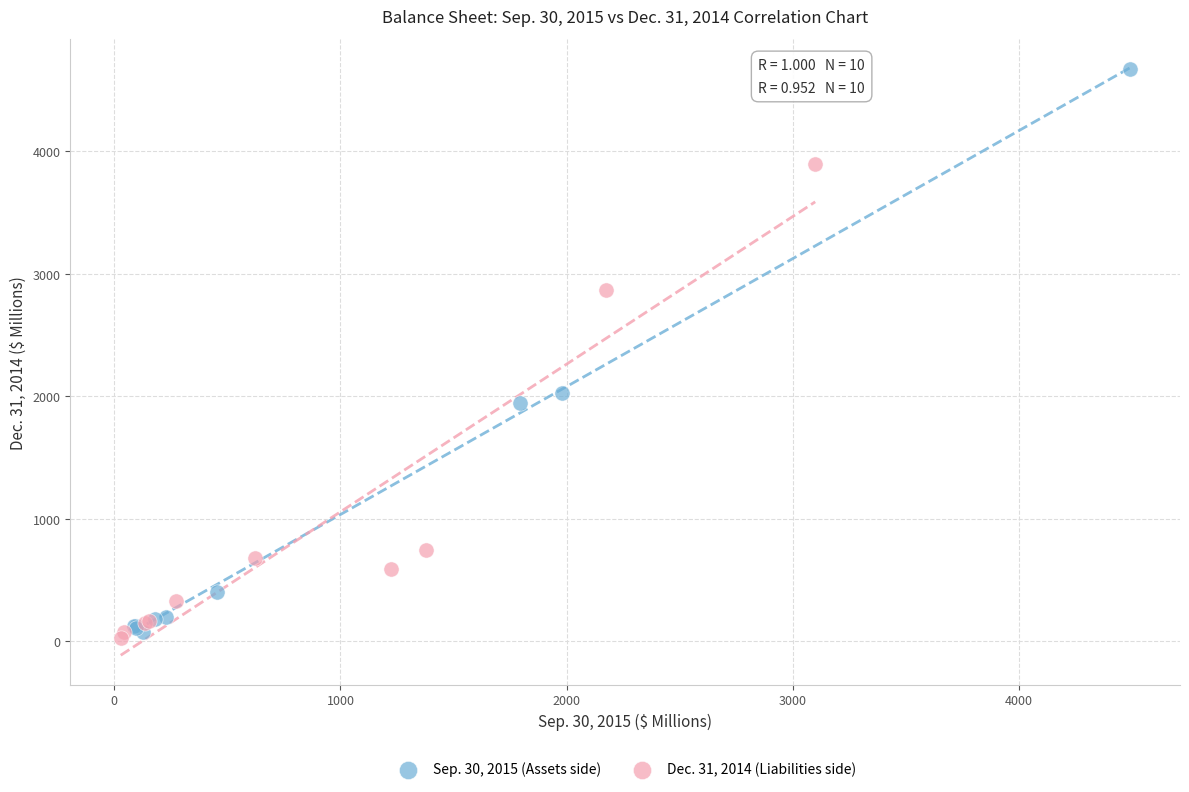

Which series reaches the maximum Y coordinate?

Sep. 30, 2015 (Assets side)